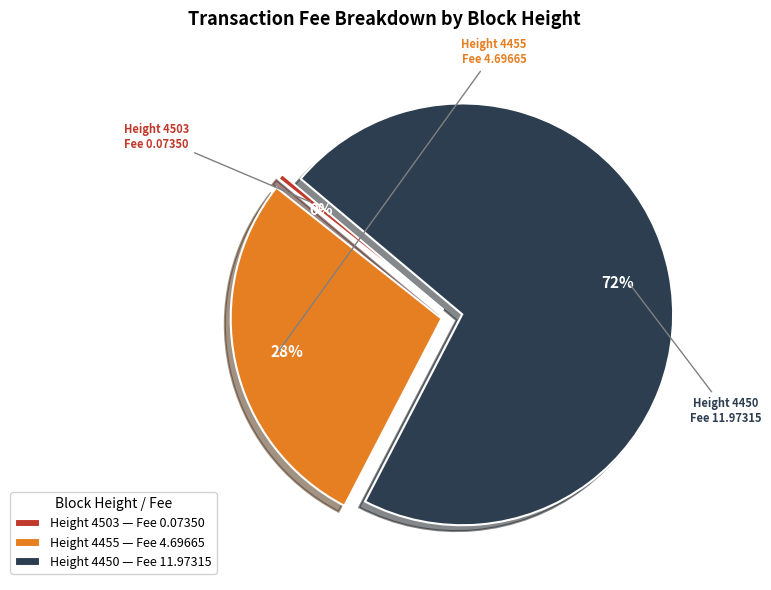

Rank the categories by value from lowest to highest.

Height 4503, Height 4455, Height 4450